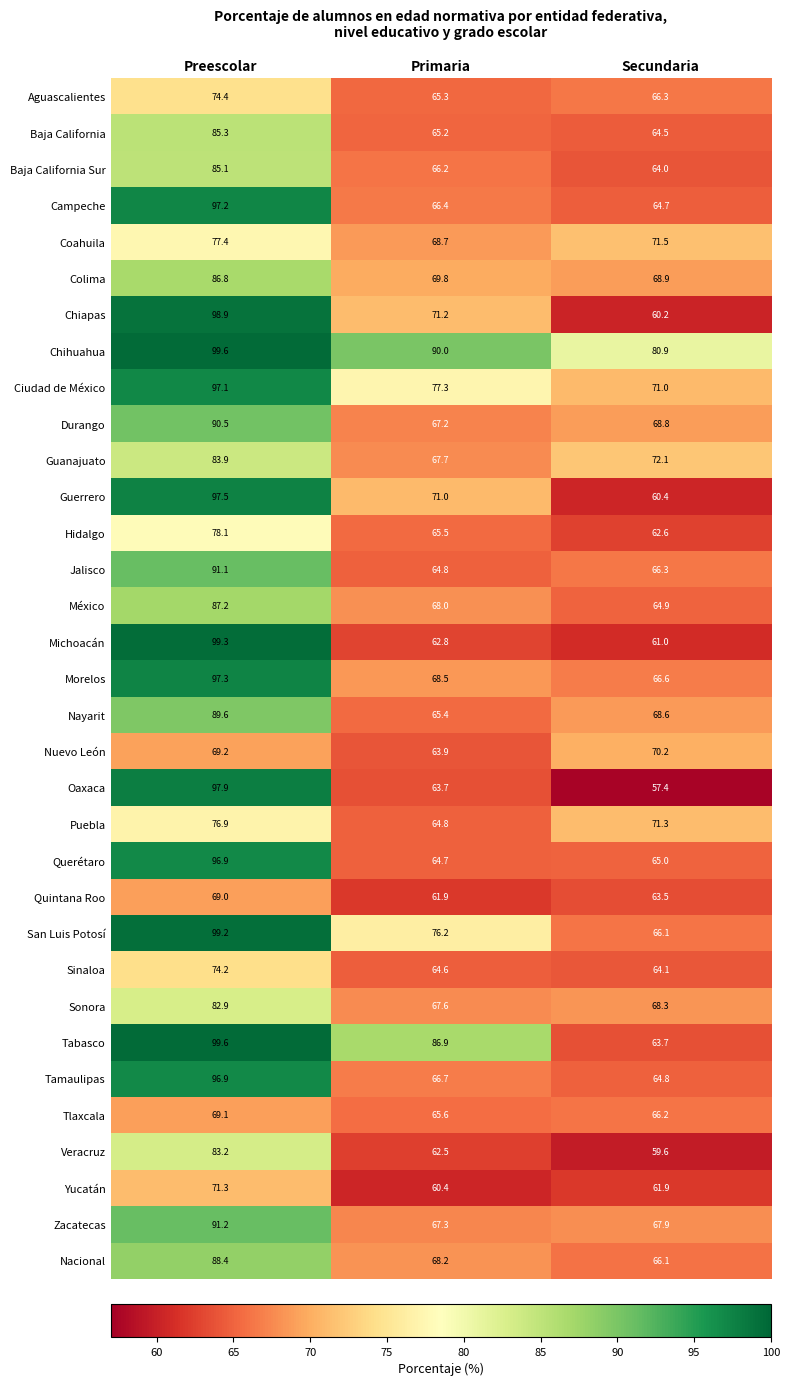

What is the approximate value of Durango at Preescolar?

90.5